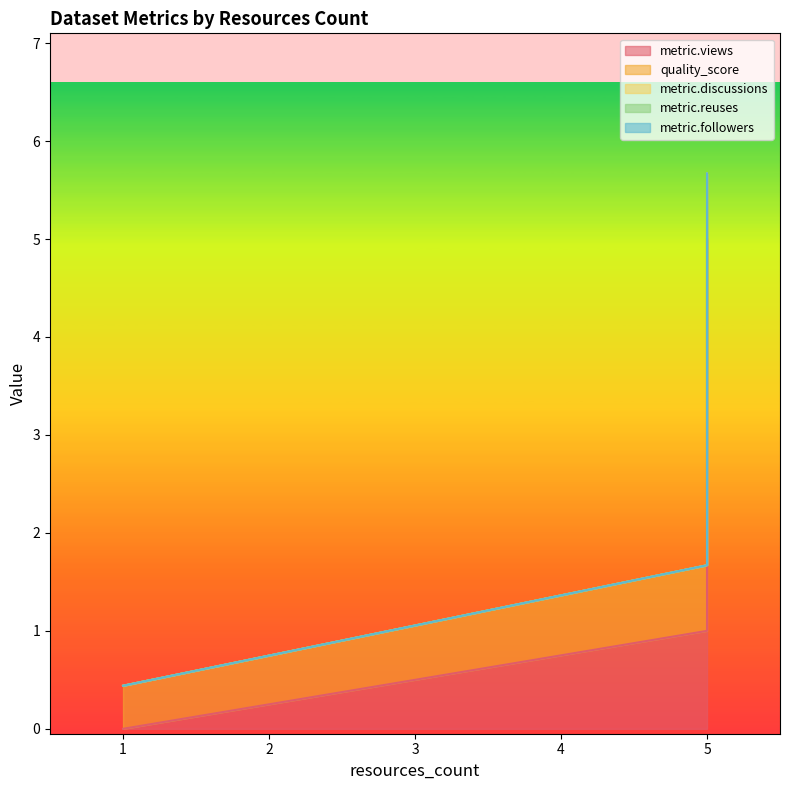

How many lines are shown in the chart?

5